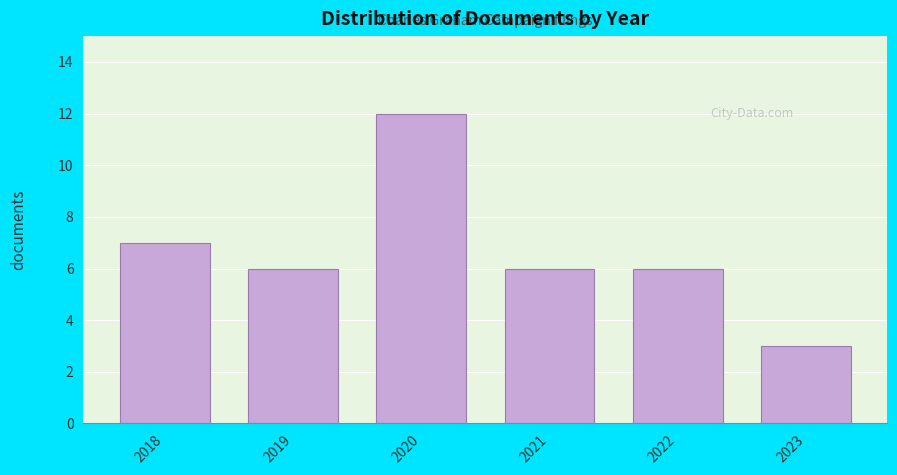

Reading left to right, list all the values displayed in this chart.

2018=7	2019=6	2020=12	2021=6	2022=6	2023=3